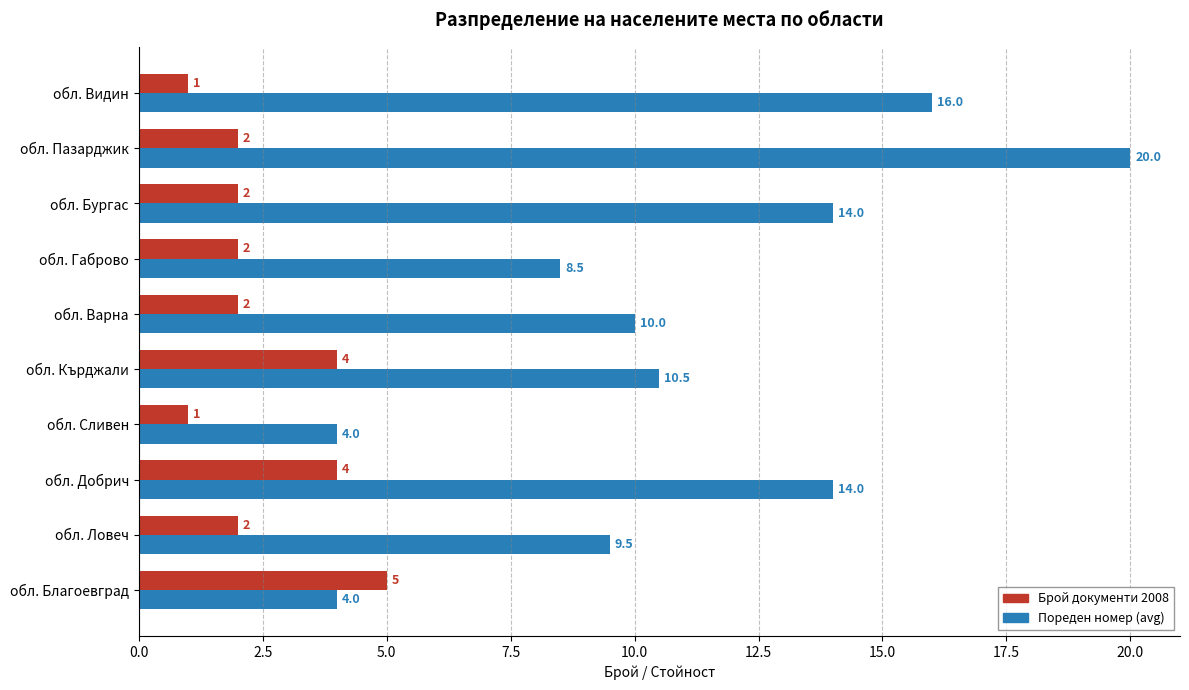

Rank the series by their maximum value, from lowest to highest.

Брой документи 2008, Пореден номер (avg)